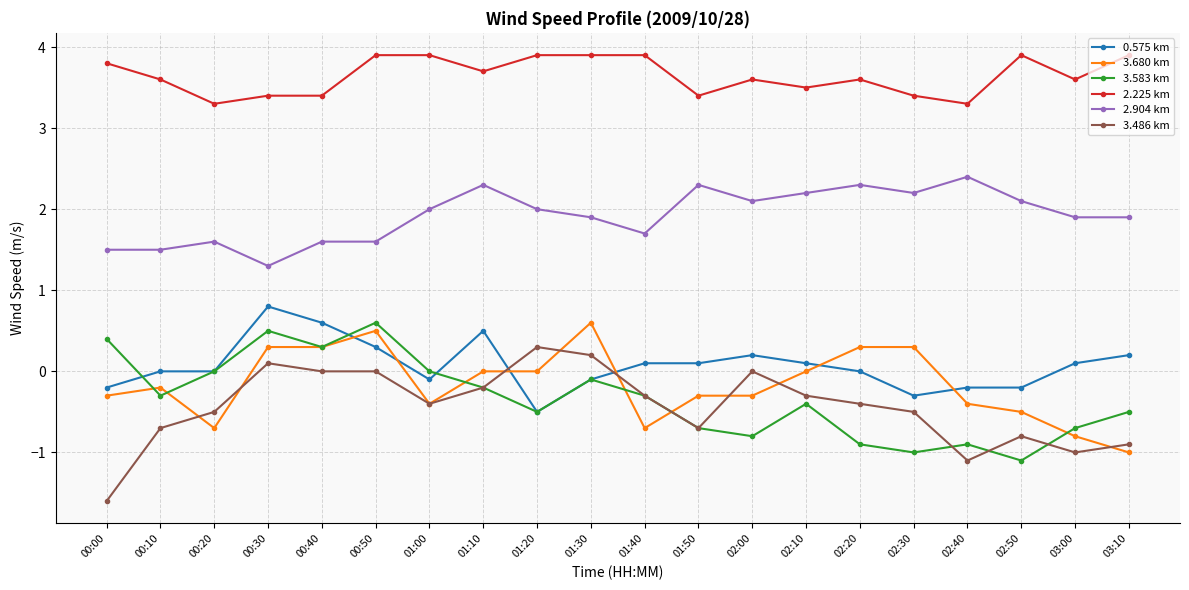

What is the spread (max minus min) of values at 00:50?

3.9